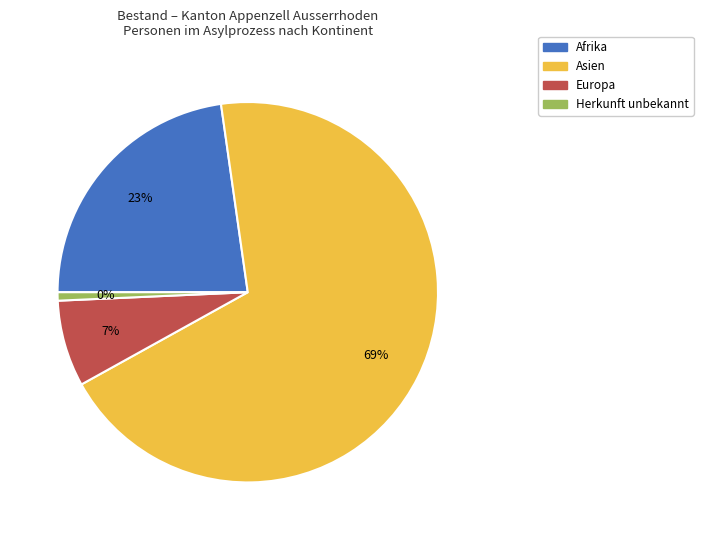

True or false: Asien accounts for 77% of the total.

False